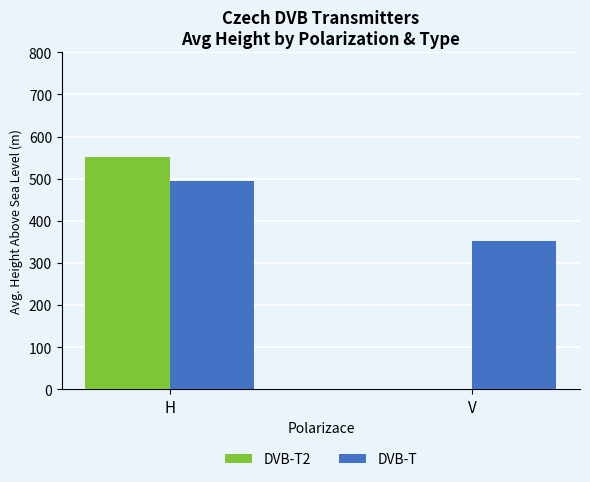

What is the average value of the DVB-T2 series?

276